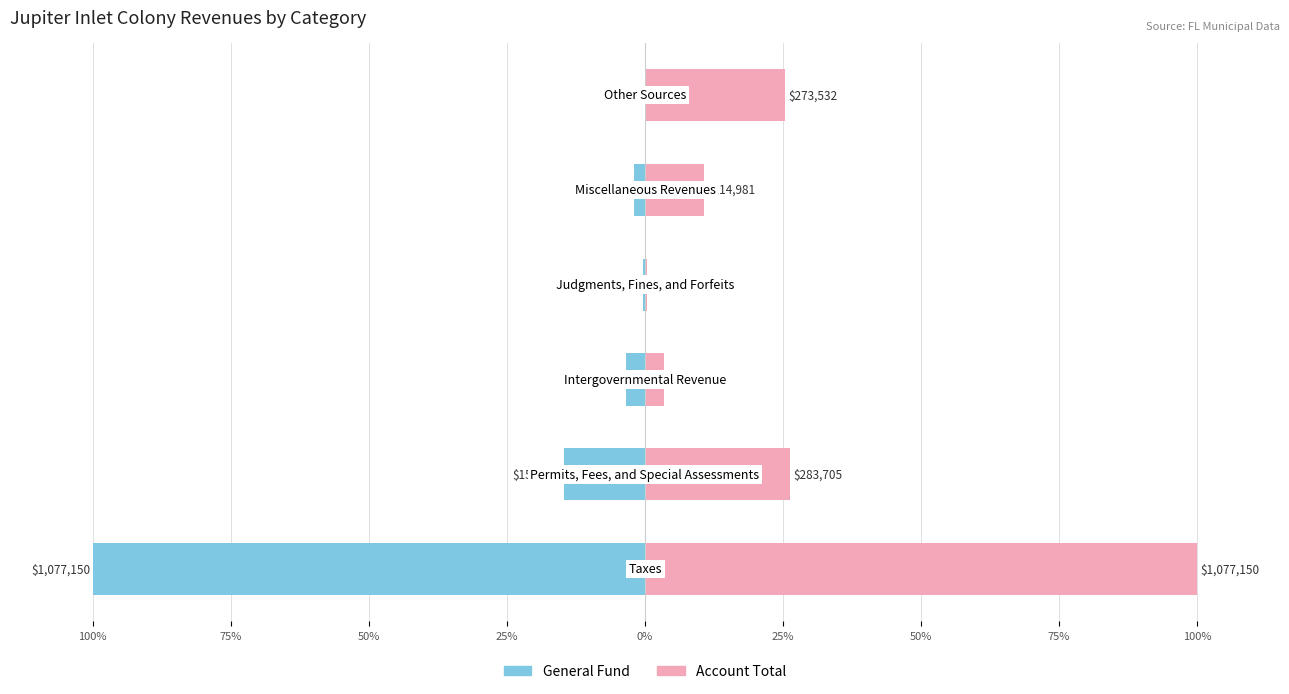

What is the greatest value displayed?

100.0